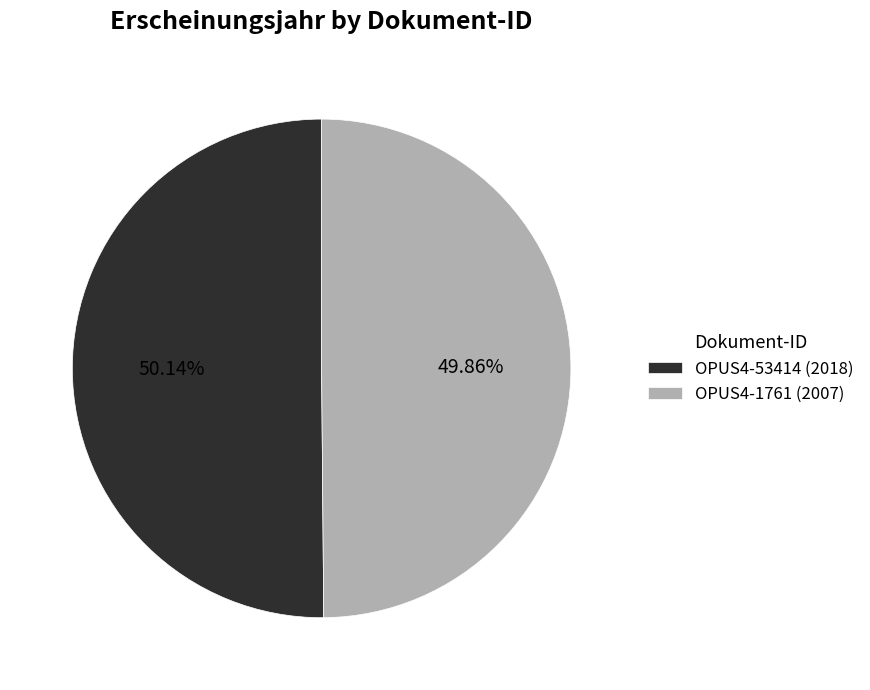

Is there a majority slice in this chart?

Yes